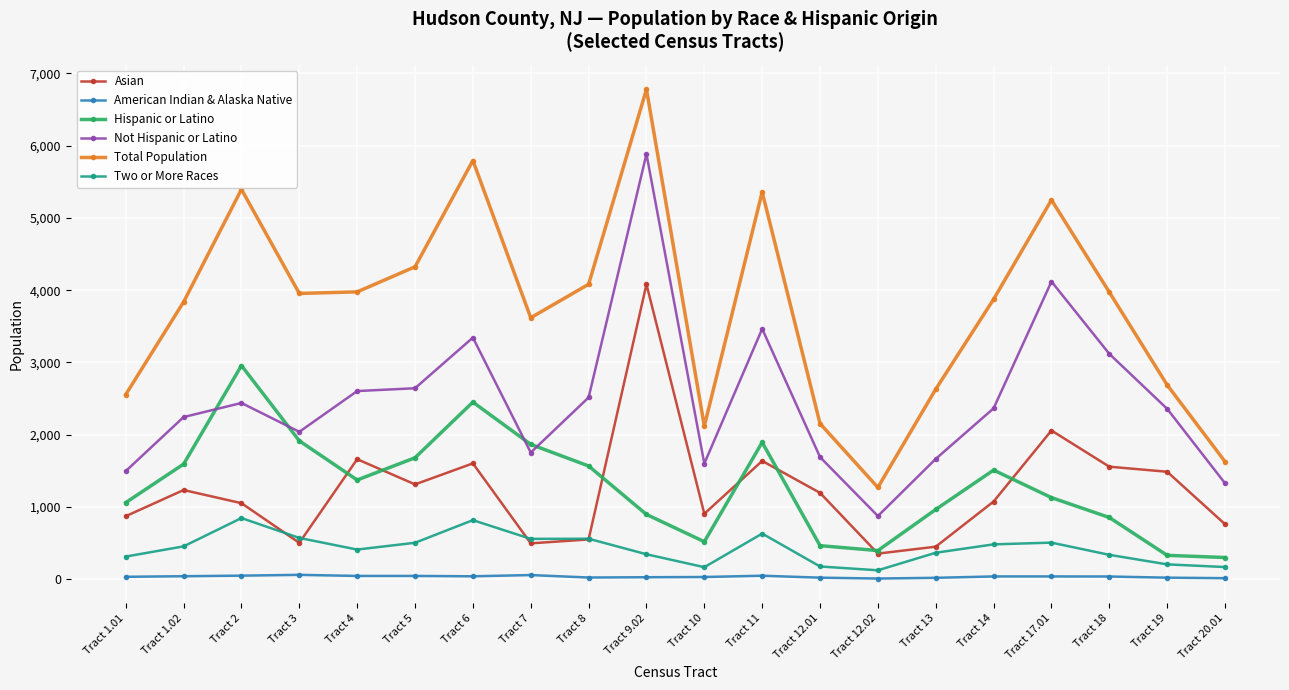

What are all the series names shown in the legend?

Asian, American Indian & Alaska Native, Hispanic or Latino, Not Hispanic or Latino, Total Population, Two or More Races